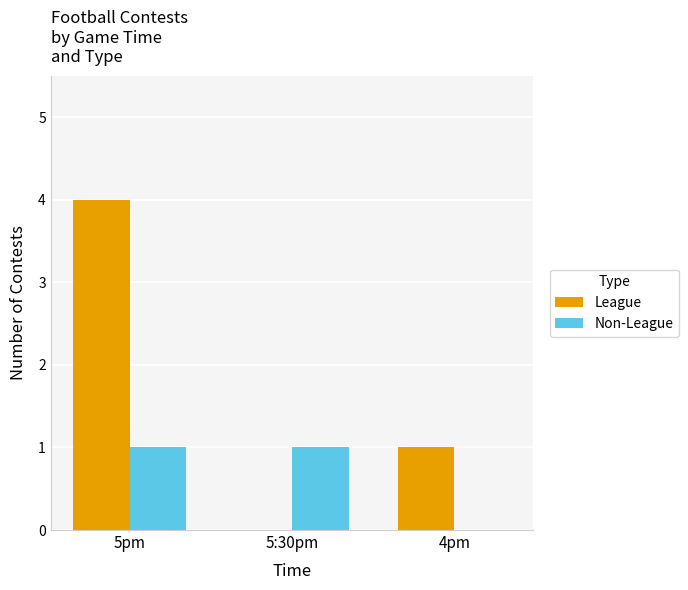

At which label is League closest to 2?

4pm